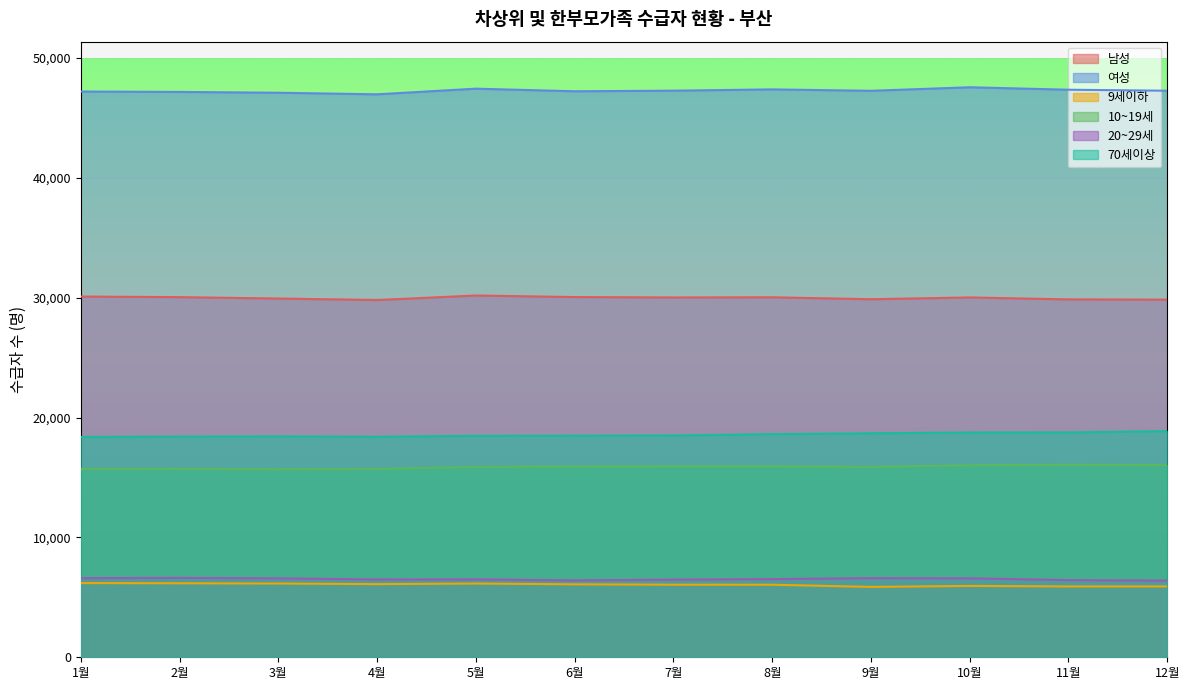

Does the chart display data point markers on the line(s)?

No